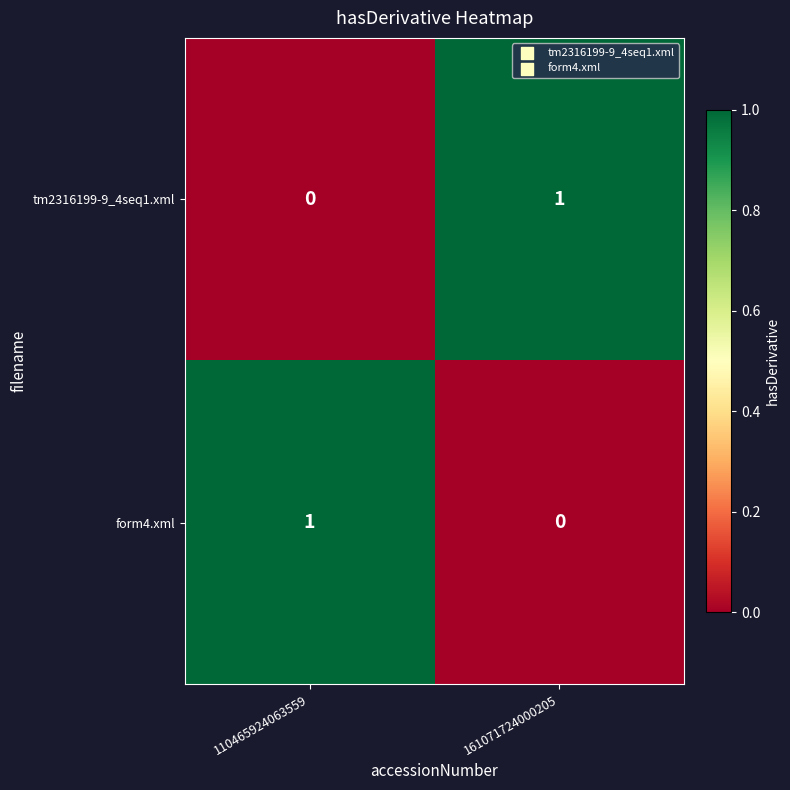

At which label does form4.xml reach its peak?

110465924063559